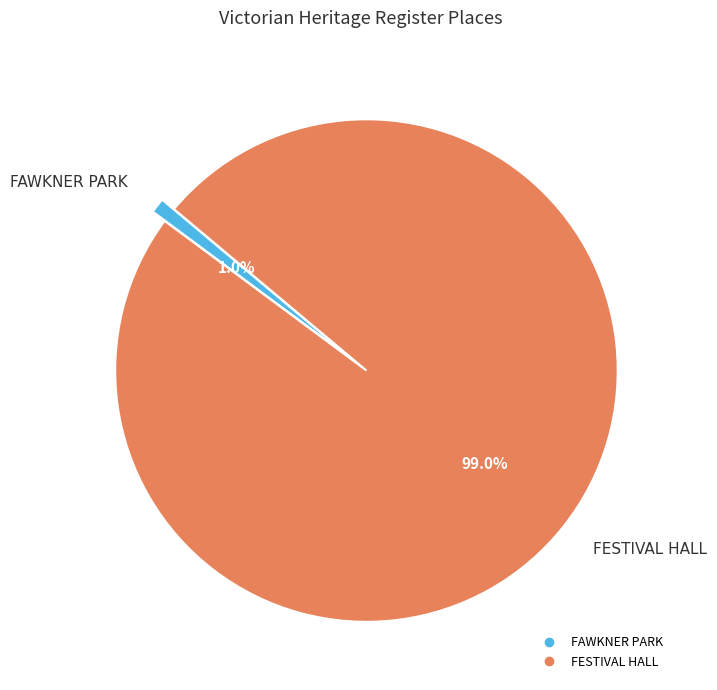

The FAWKNER PARK slice represents 1% of the pie. True or false?

True